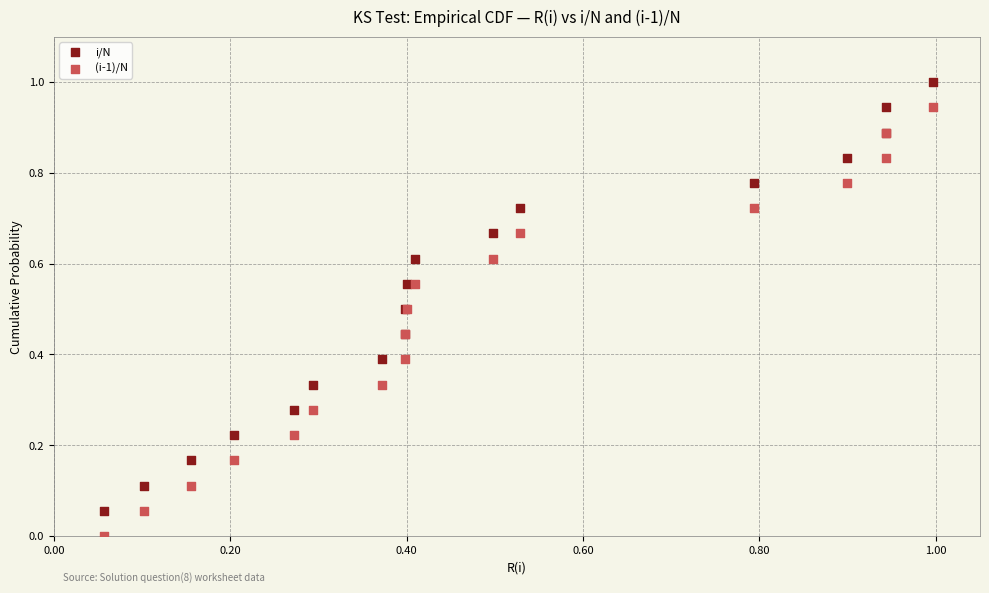

Which series reaches the maximum Y coordinate?

i/N